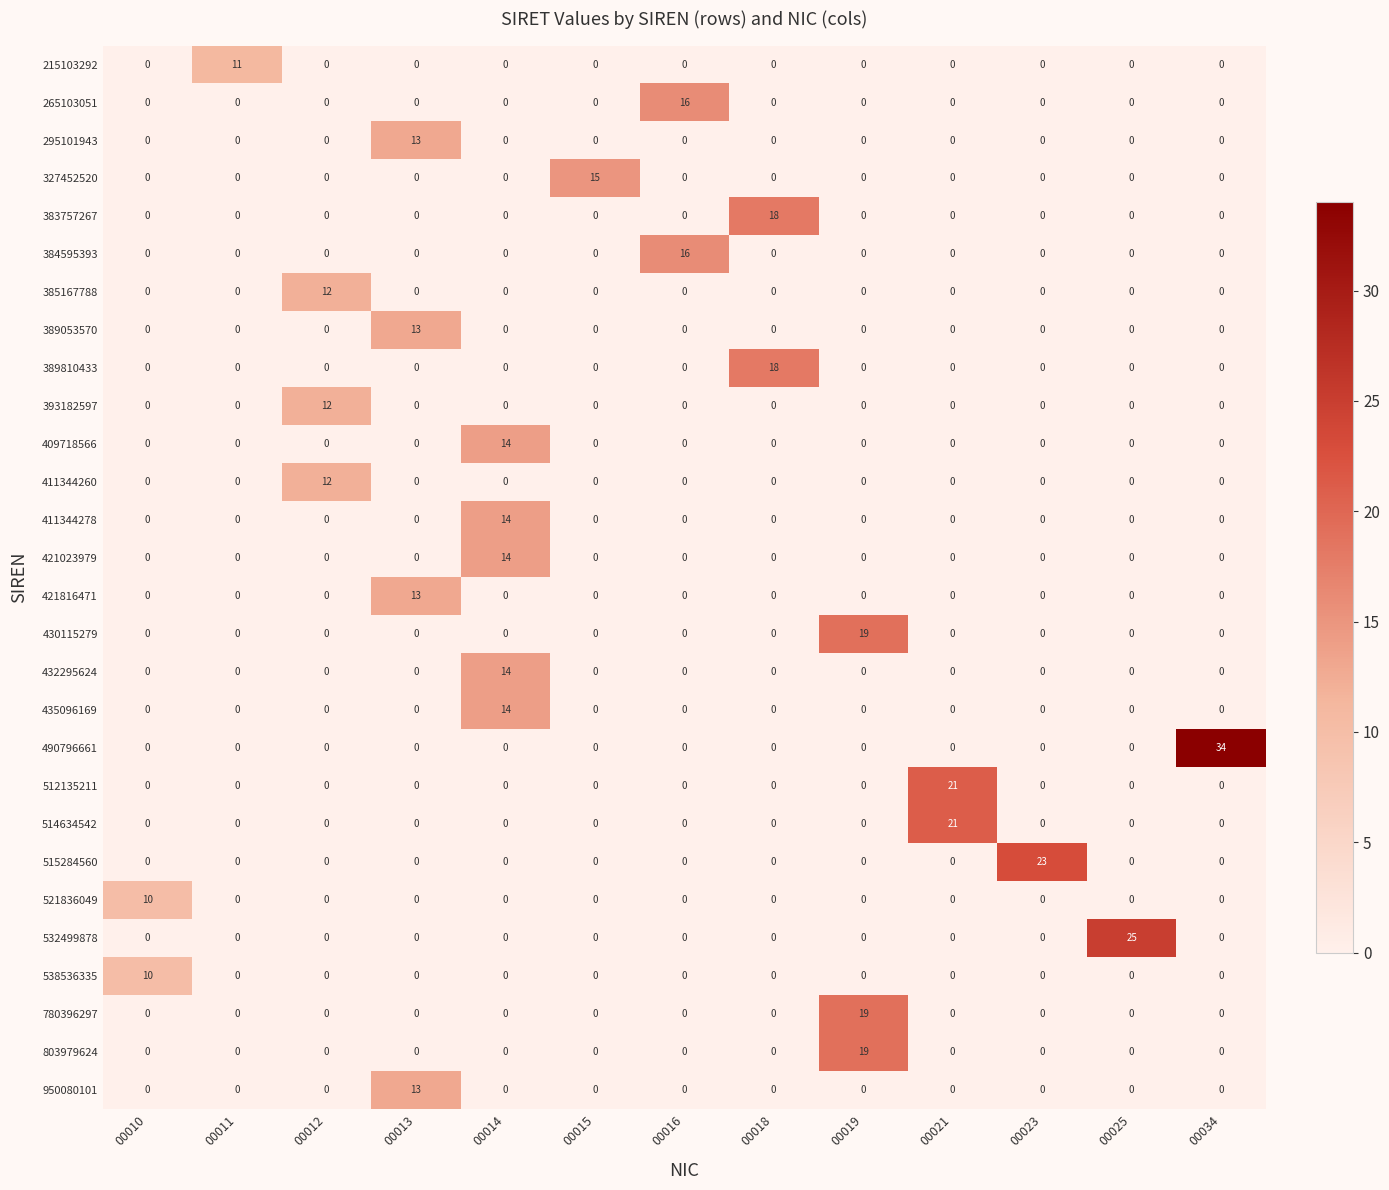

True or false: 215103292 has a value of 11 at 00011.

True